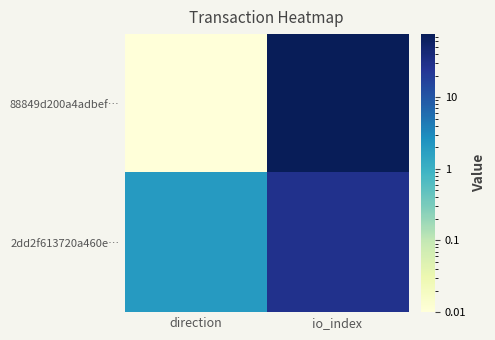

How many series are shown in this chart?

2